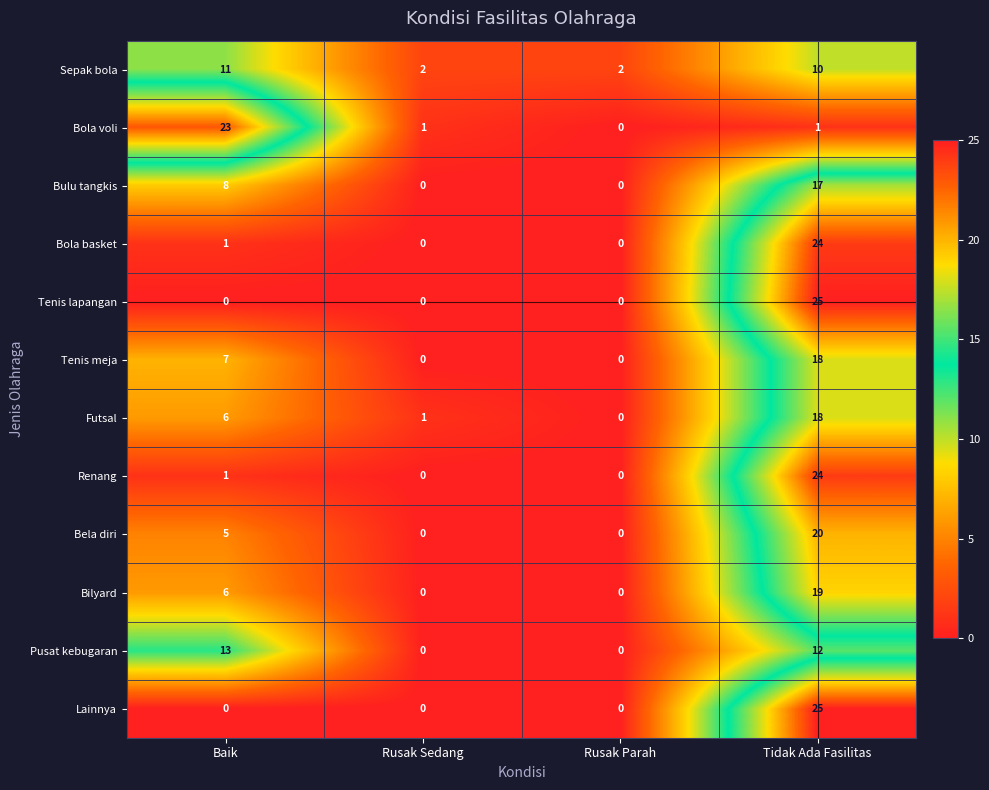

Is it true that Pusat kebugaran equals 6 at Baik?

False